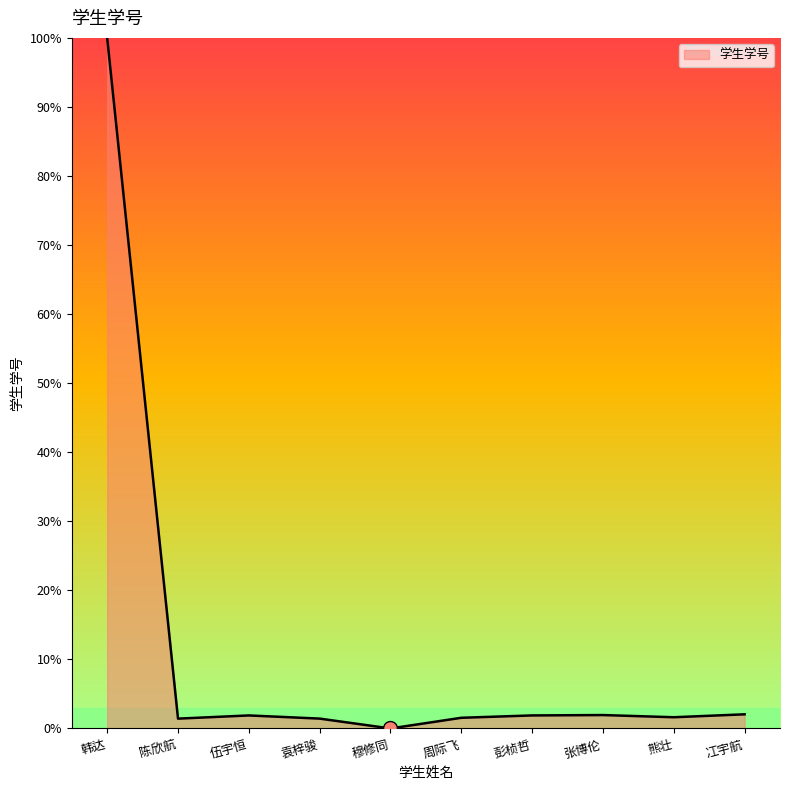

What is the change in value from 韩达 to 穆修同?

-100.0